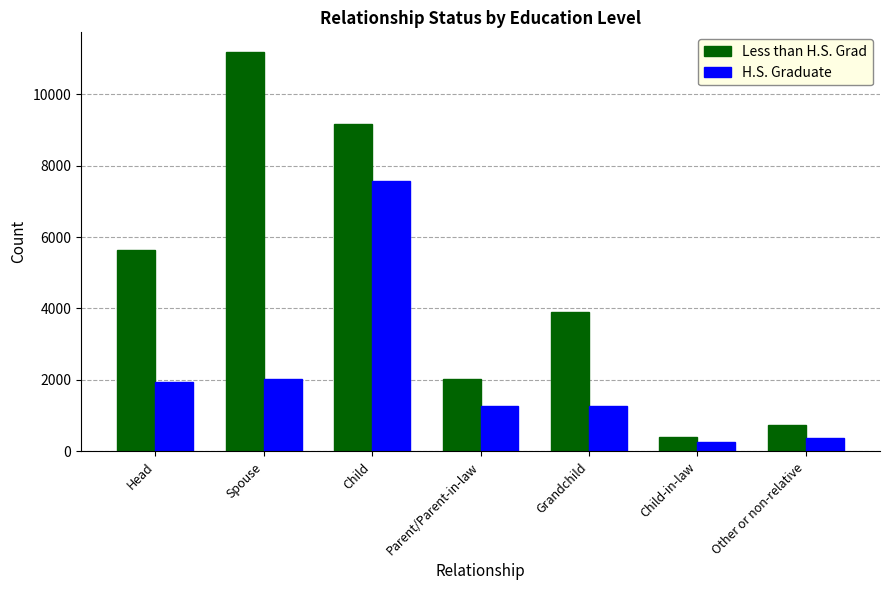

The Less than H.S. Grad series shows 399 at Child-in-law. True or false?

True